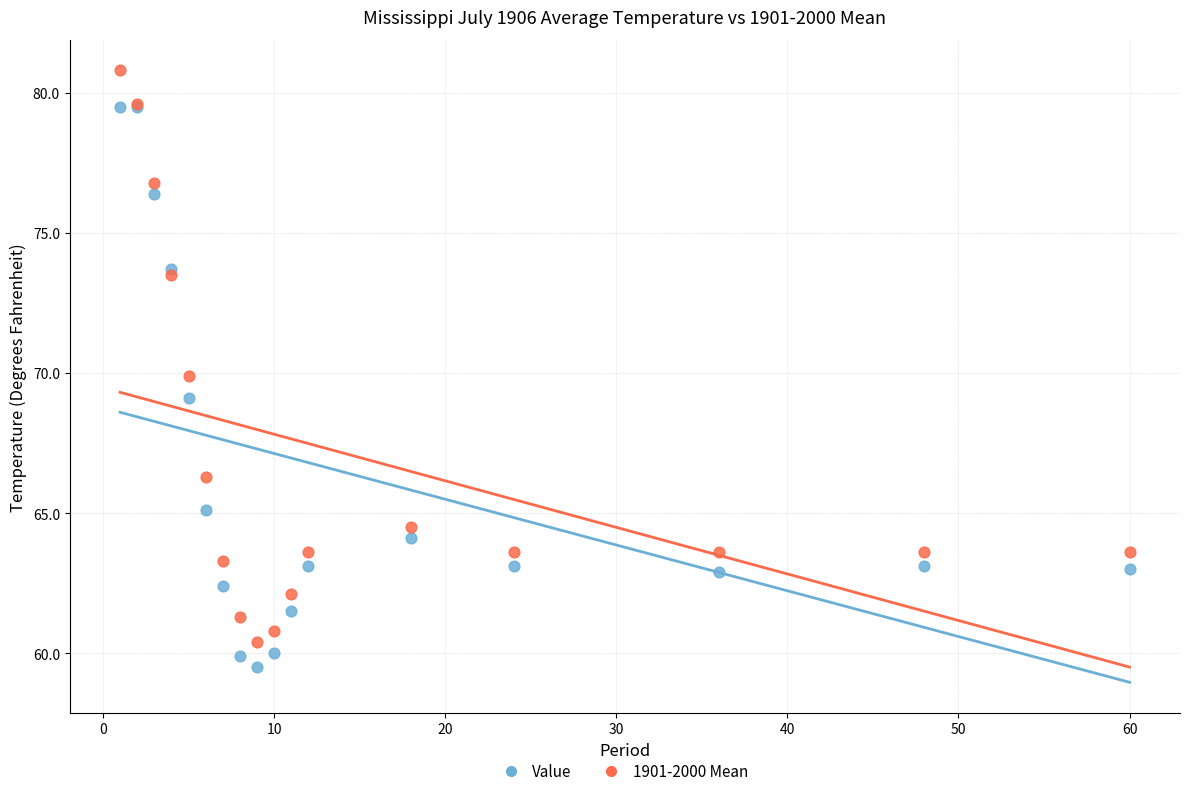

What is the X range (max minus min) for the scatter plot?

59.0